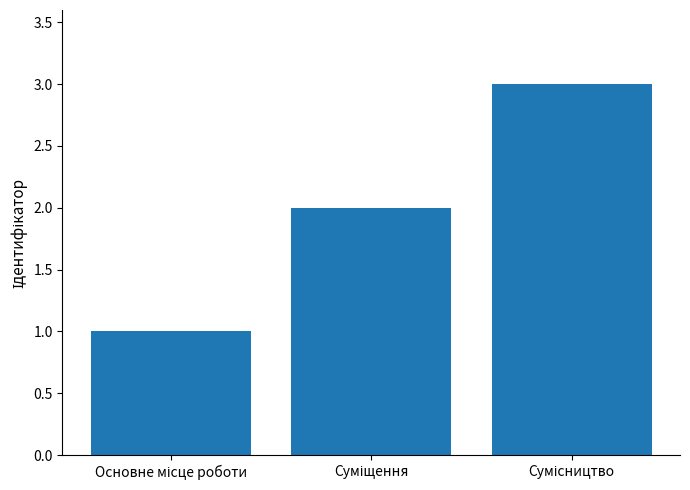

What is the maximum value shown in the chart?

3